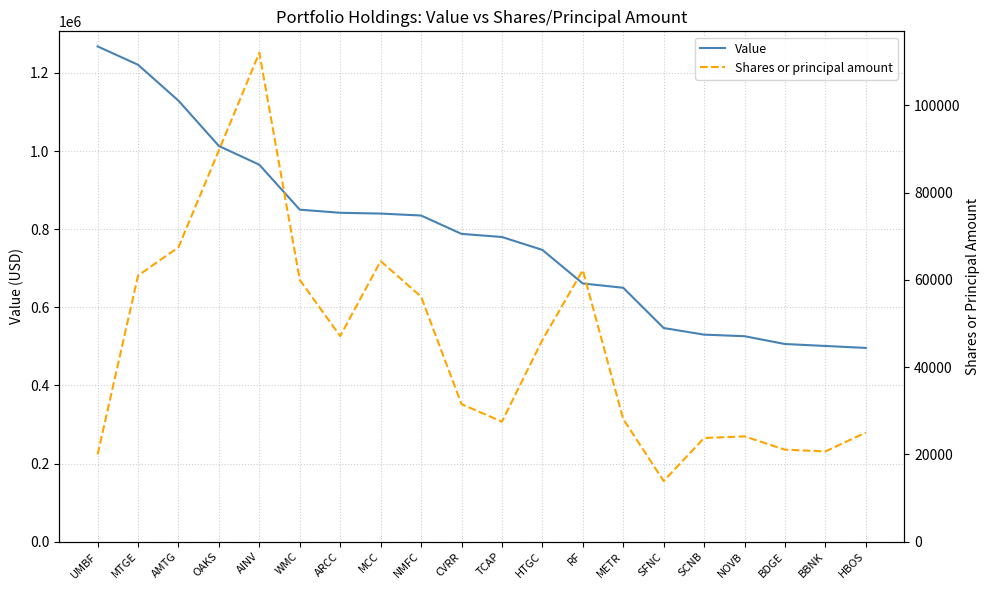

What is the greatest value displayed?

1268000